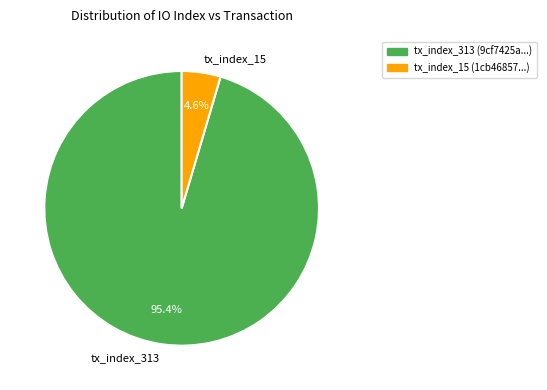

Rank the categories by value from highest to lowest.

tx_index_313, tx_index_15